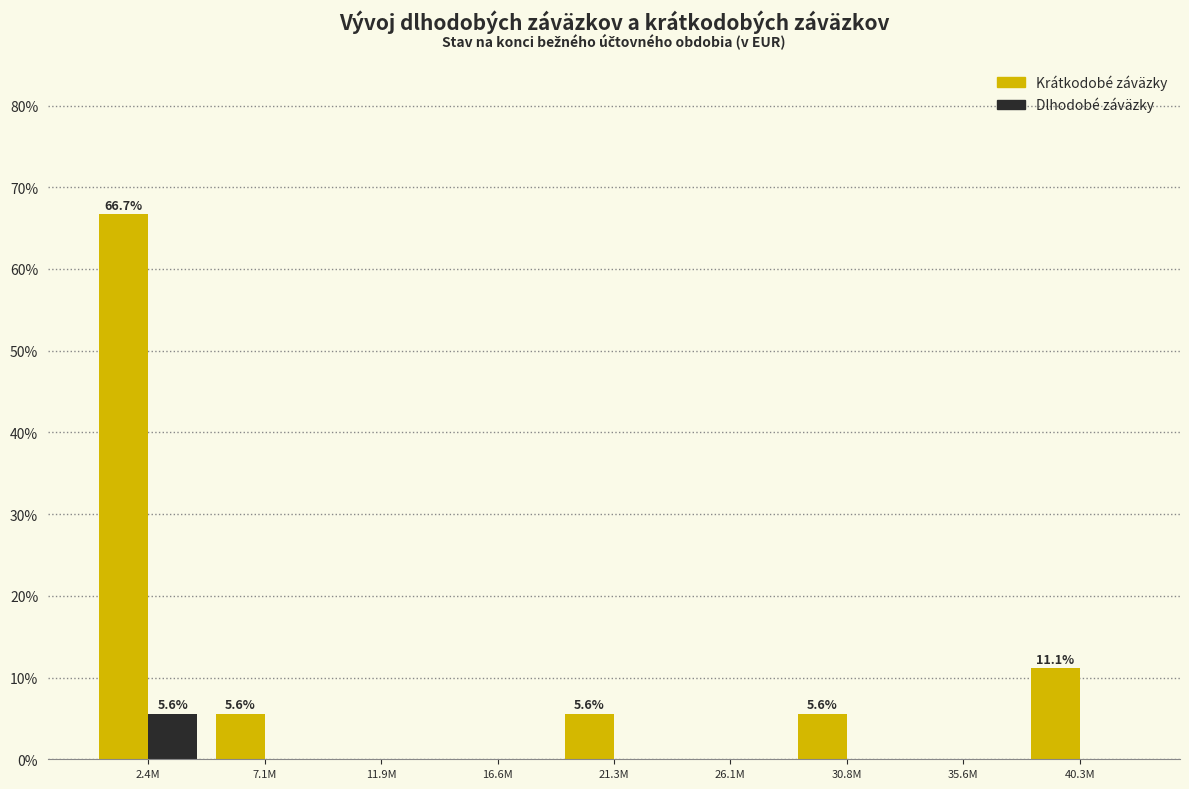

Reading left to right, extract all data points from this chart.

Krátkodobé záväzky: 2.4M=66.7	7.1M=5.6	11.9M=0.0	16.6M=0.0	21.3M=5.6	26.1M=0.0	30.8M=5.6	35.6M=0.0	40.3M=11.1
Dlhodobé záväzky: 2.4M=5.6	7.1M=0.0	11.9M=0.0	16.6M=0.0	21.3M=0.0	26.1M=0.0	30.8M=0.0	35.6M=0.0	40.3M=0.0